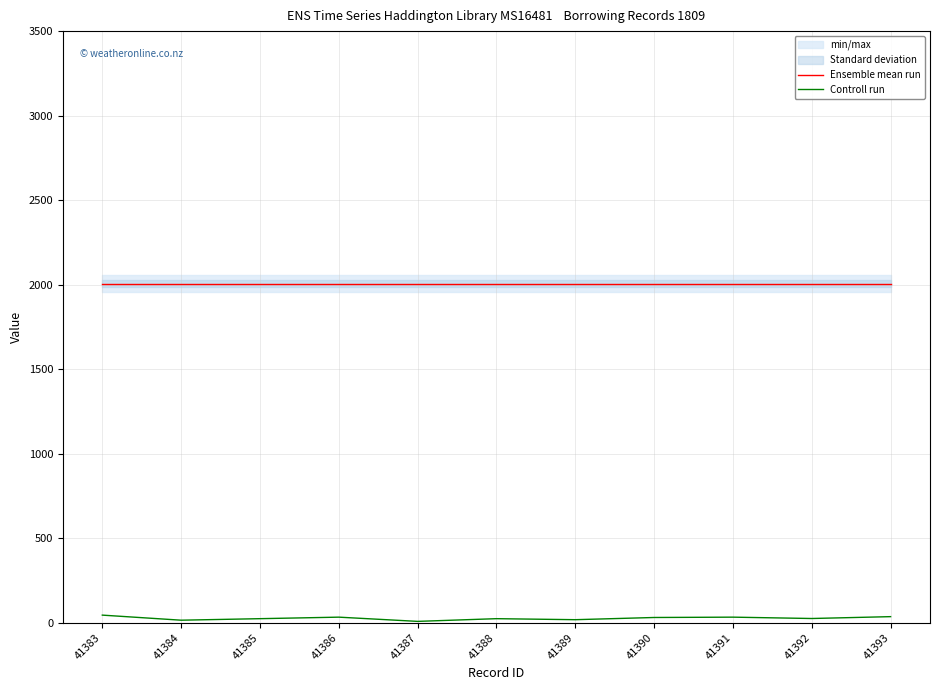

True or false: Controll run has a value of 44 at 41386.

False